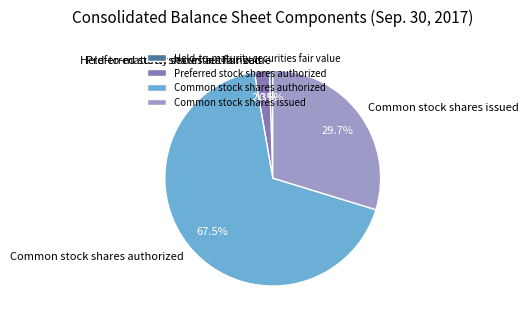

What percentage is the Preferred stock shares authorized slice, to the nearest percent?

2%